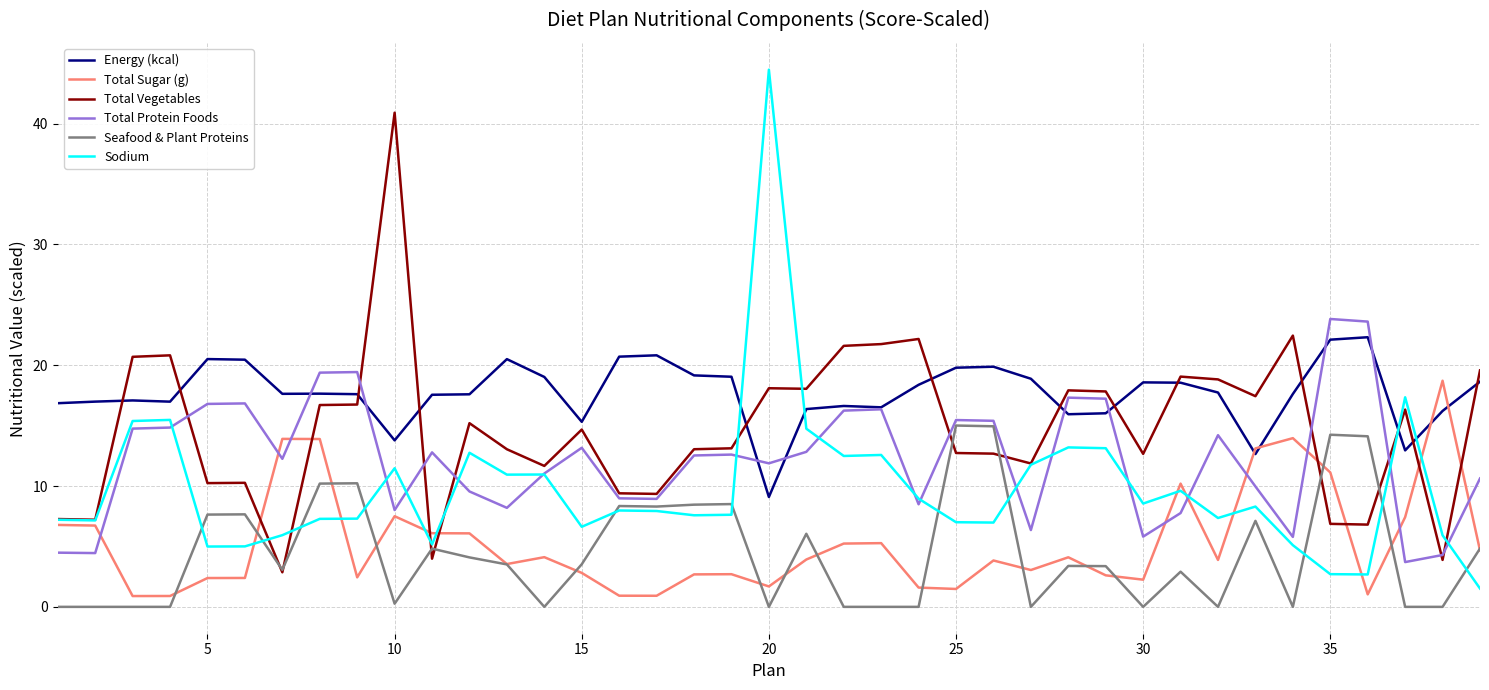

At how many categories does at least one series exceed 12?

39